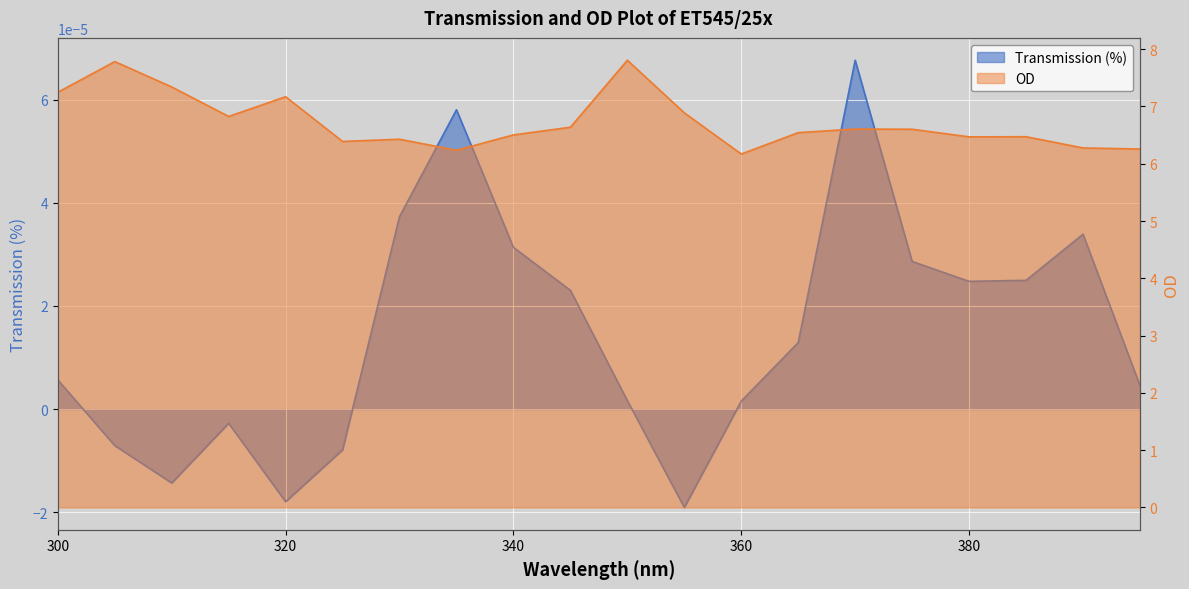

Where is Transmission (%) nearest to the value 0?

360